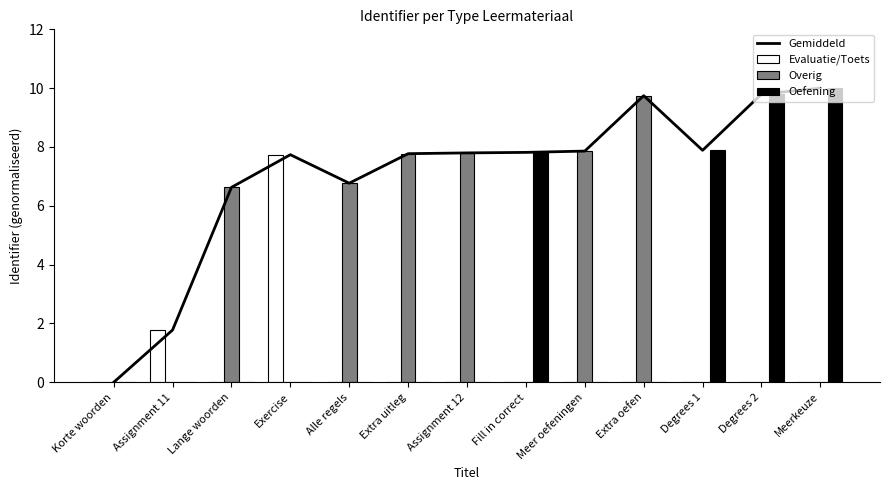

Where is Evaluatie/Toets nearest to the value 3?

Assignment 11